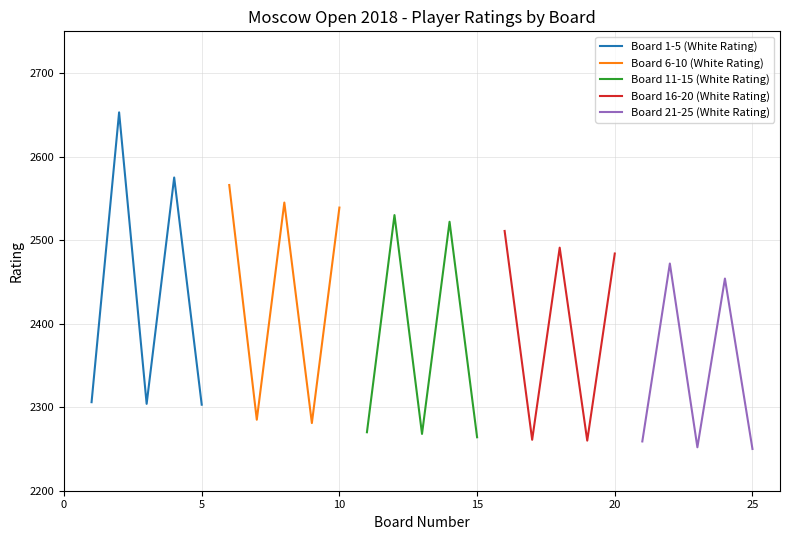

Which series has the largest total across all categories?

Board 6-10 (White Rating)